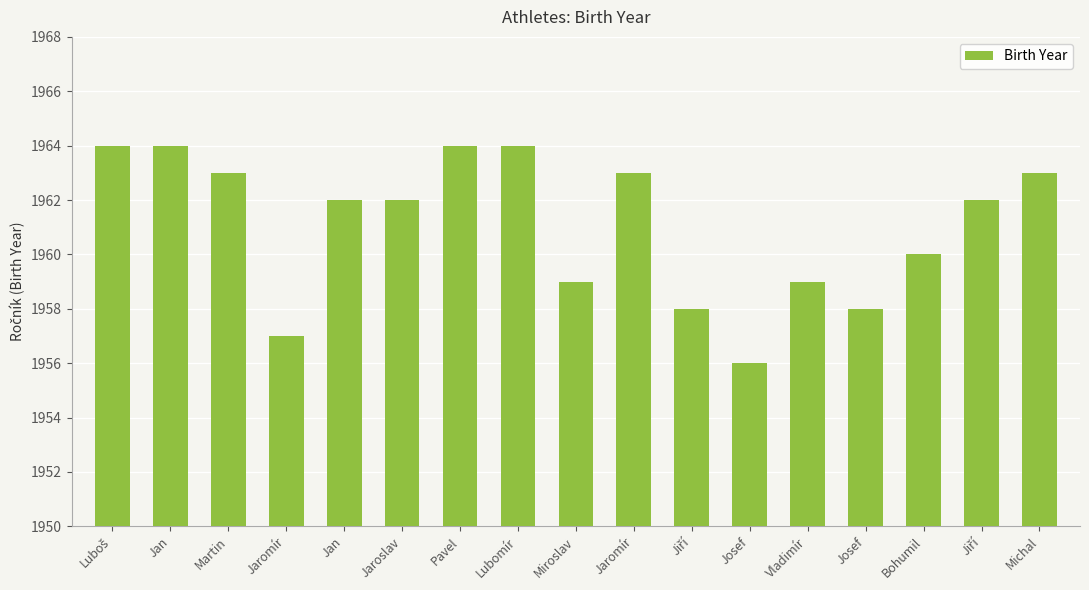

What is the difference between the maximum and minimum values?

8